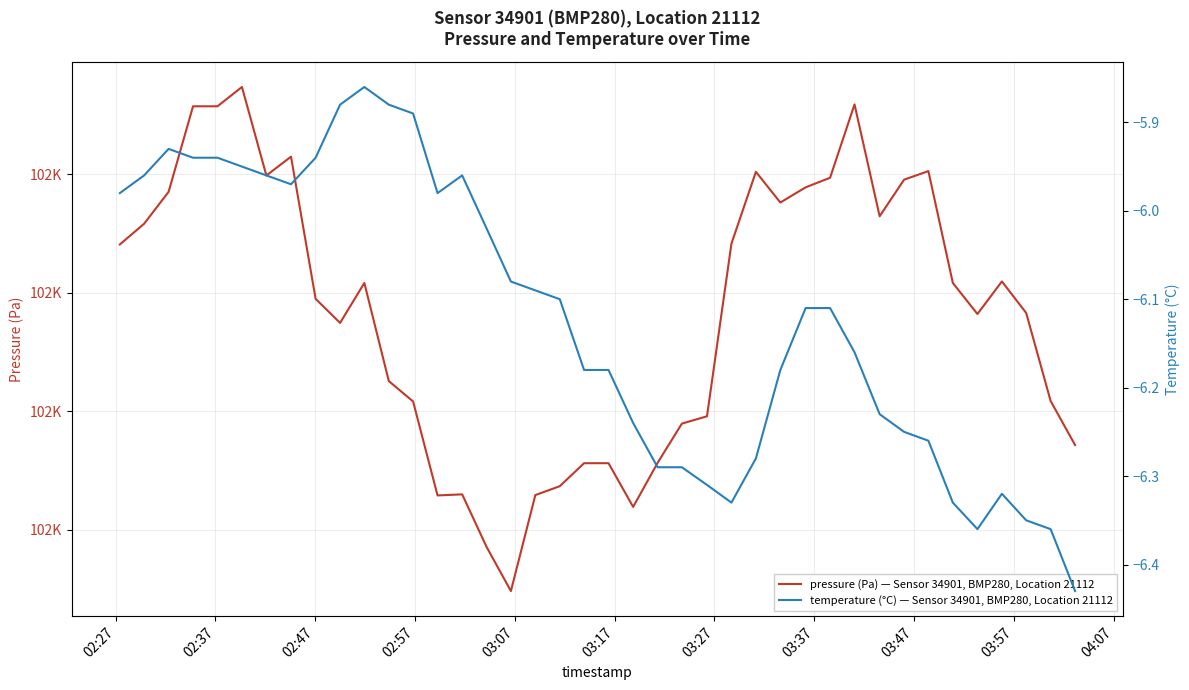

What are all the series names shown in the legend?

pressure (Pa) — Sensor 34901, BMP280, Location 21112, temperature (°C) — Sensor 34901, BMP280, Location 21112